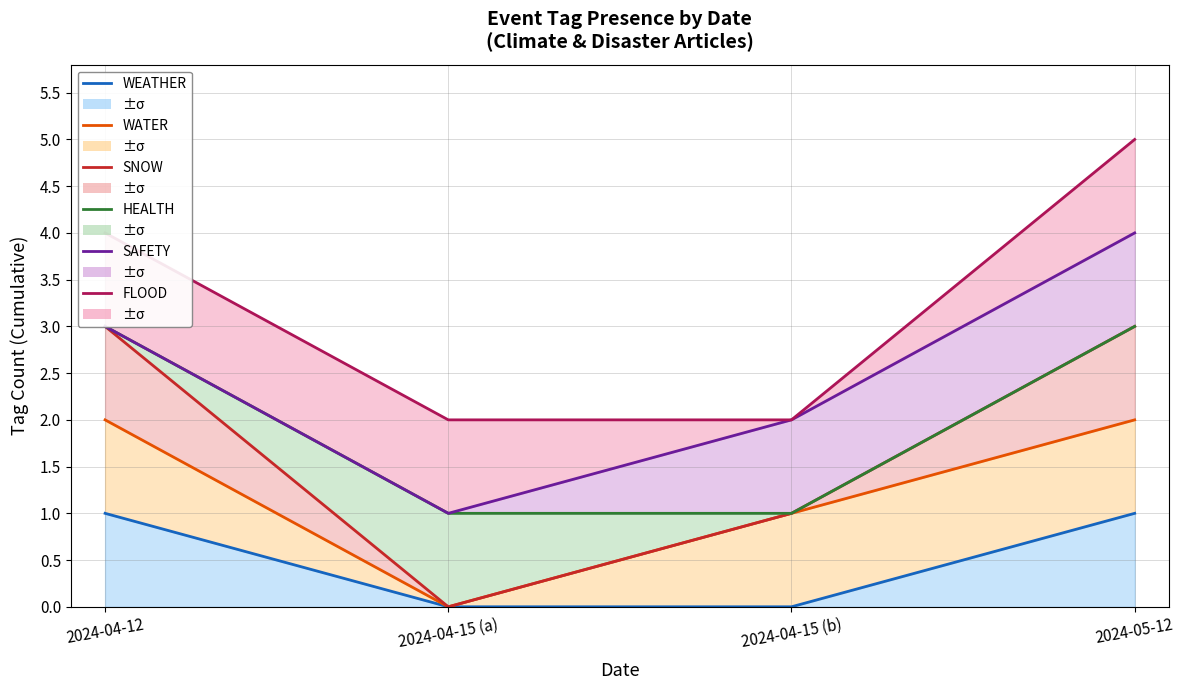

The FLOOD series shows 2 at 2024-05-12. True or false?

False